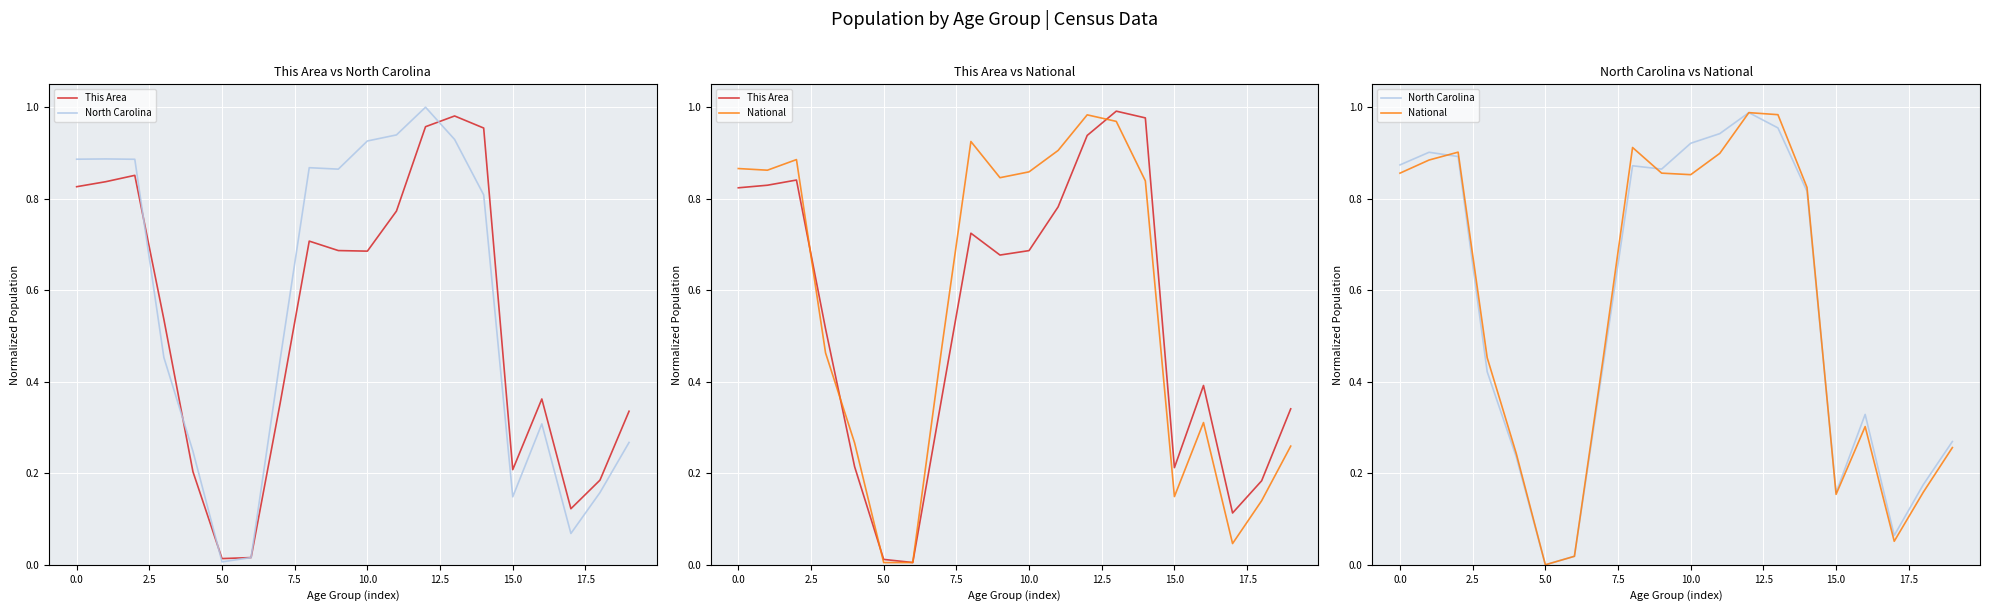

True or false: National has a value of 1.0 at 12.

True